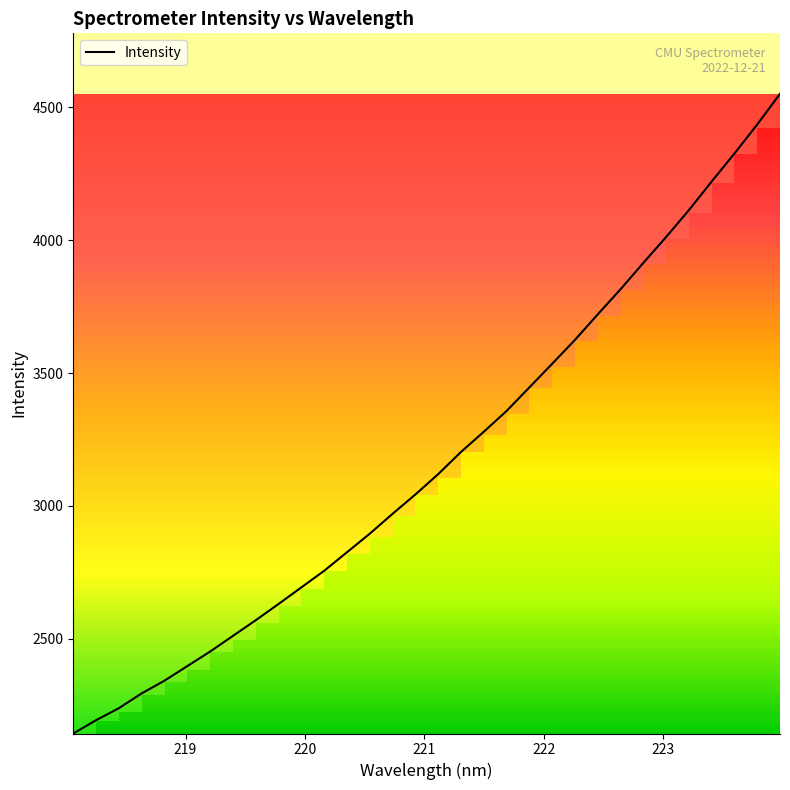

Does the chart have visible grid lines?

No